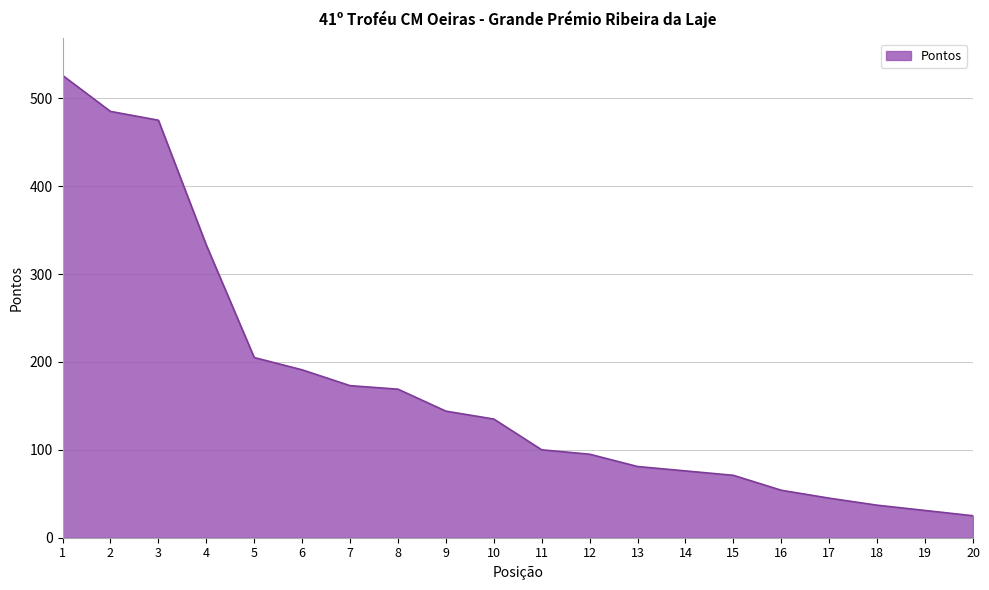

True or false: the data shows 27 at 16.

False